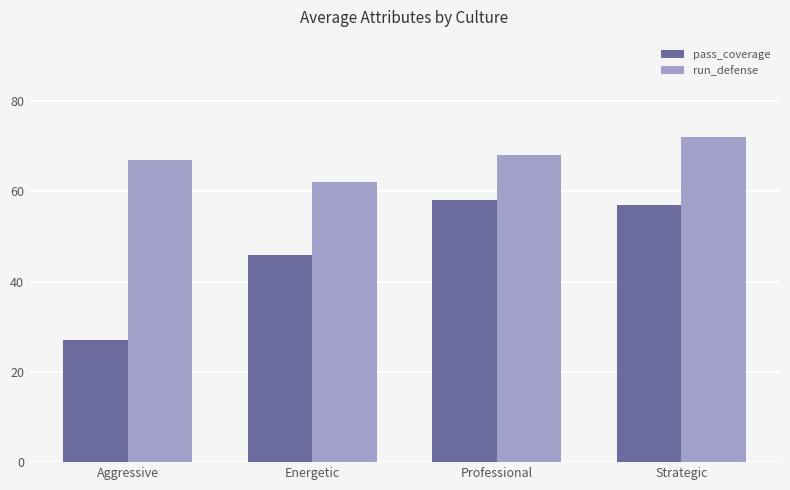

Which category has the highest value in the pass_coverage series?

Professional